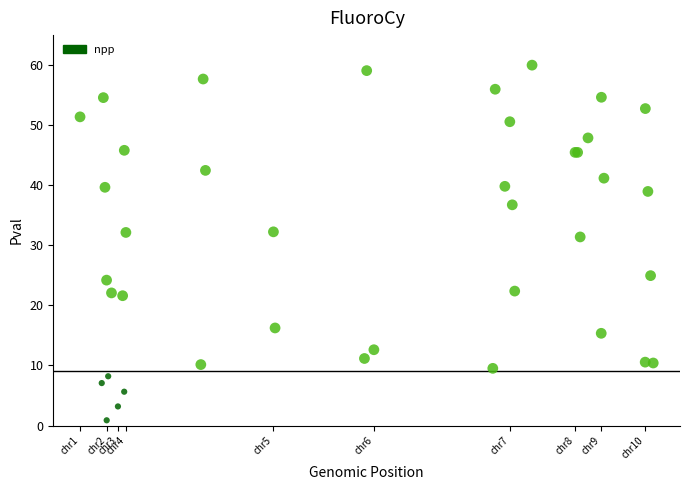

What Y value in the scatter plot is closest to 30?

31.4